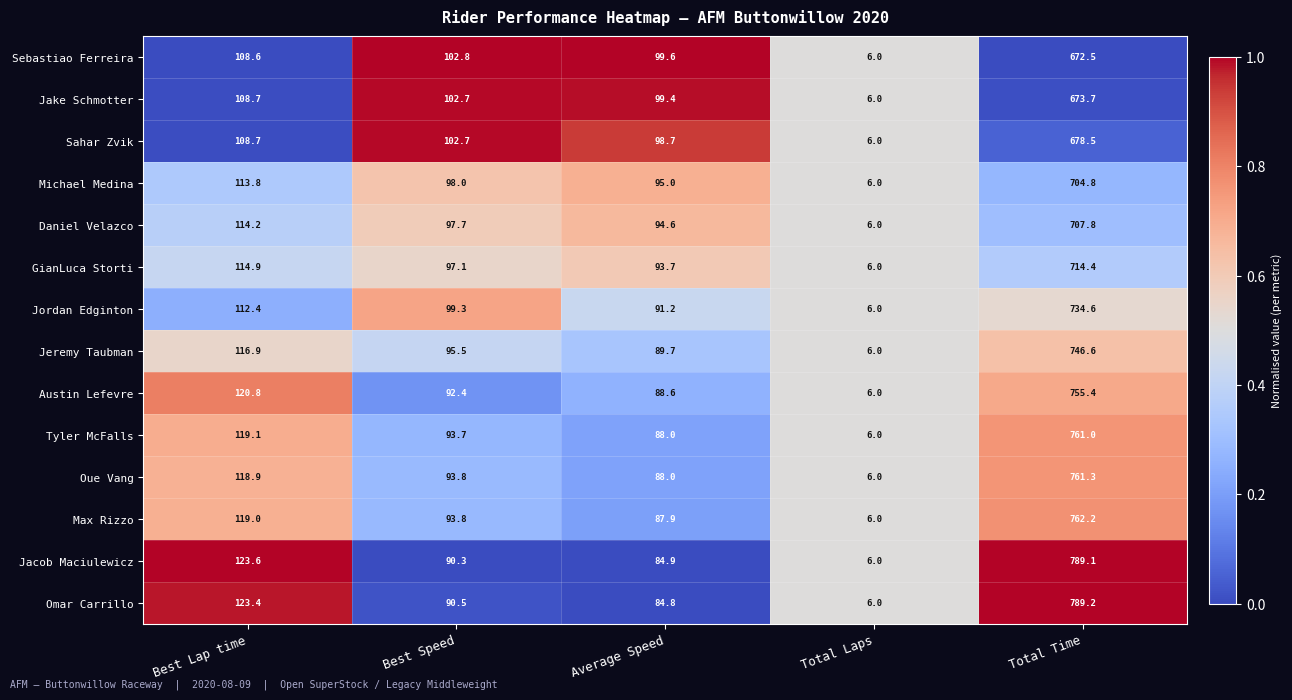

What is the spread (max minus min) of values at Best Lap time?

15.0